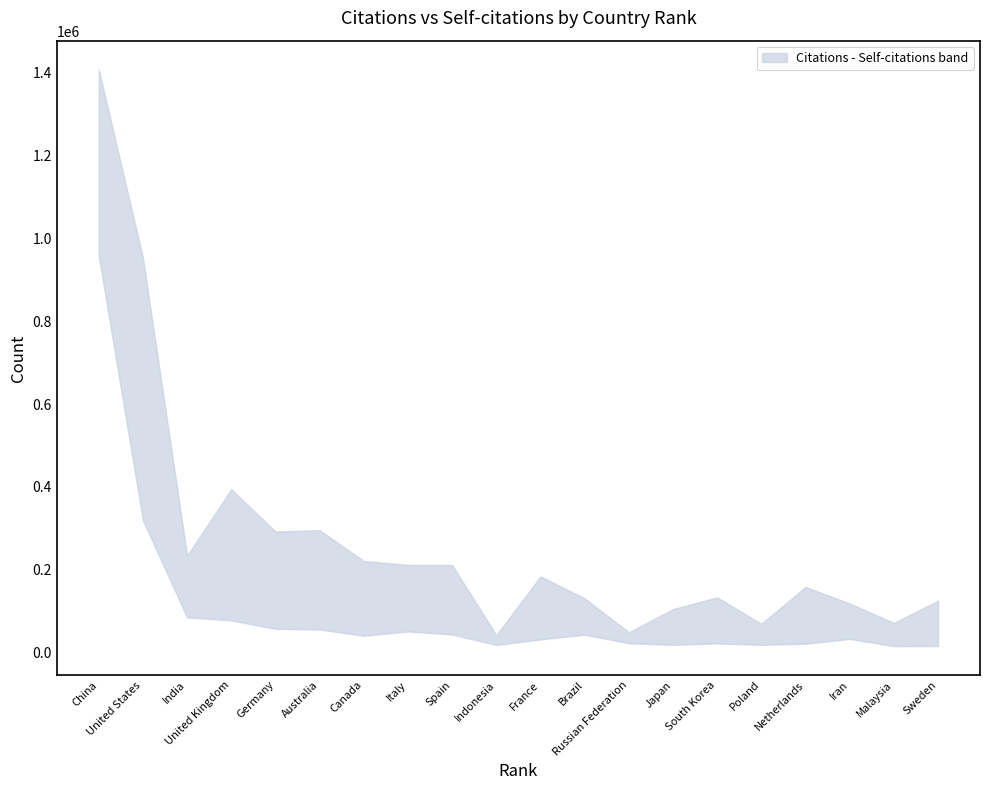

How many lines are shown in the chart?

2